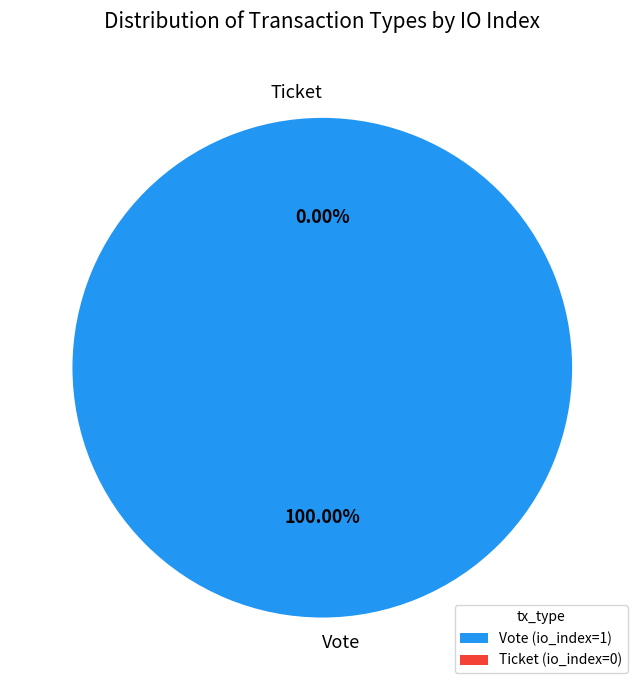

To the nearest percent, what is the difference between the largest and smallest slice percentages?

100%